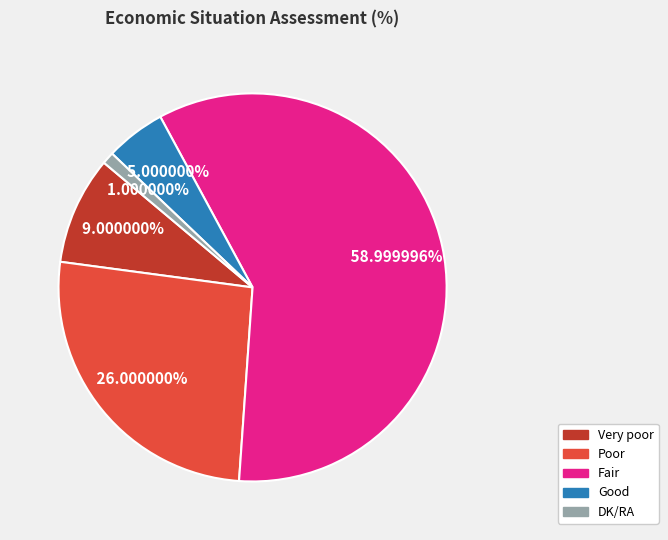

What is the ratio of the value at Poor to the value at Very poor?

2.9